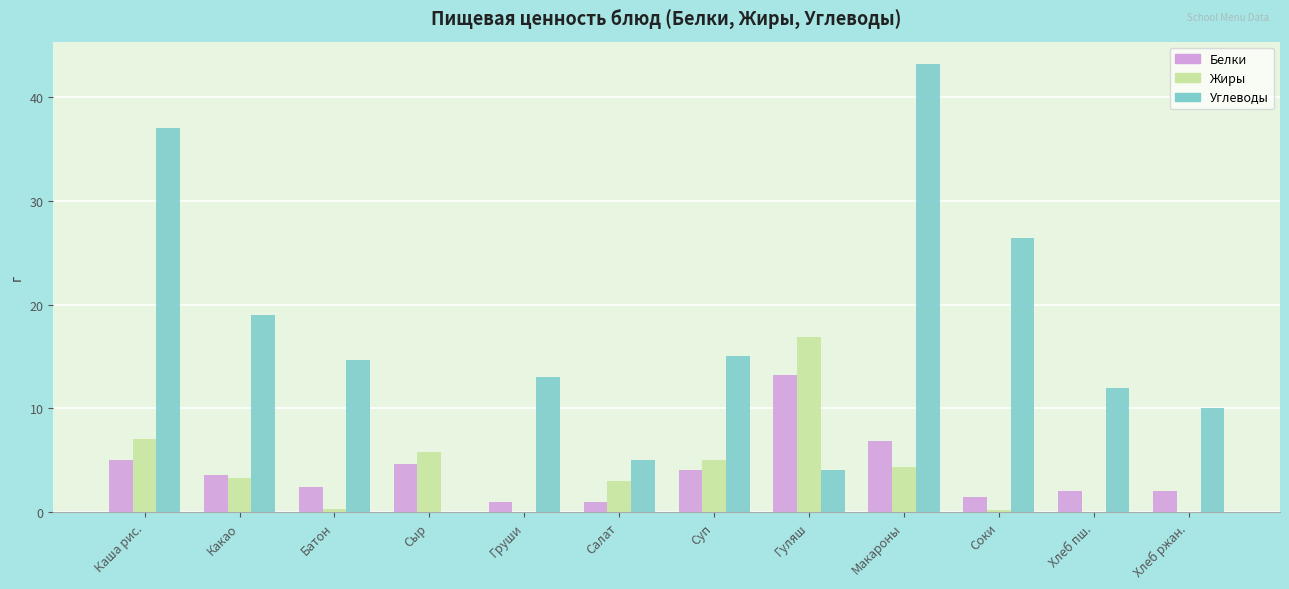

What is the sum of all Жиры values?

45.8